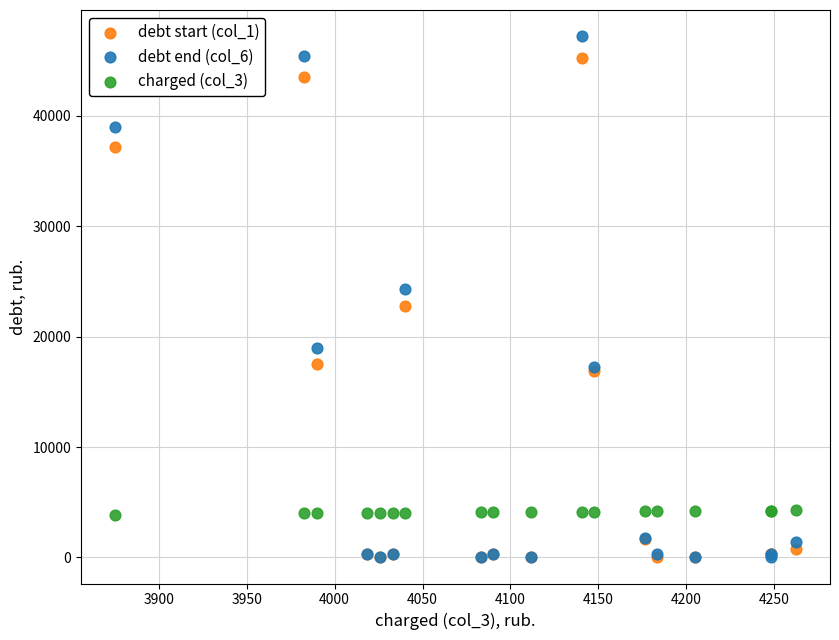

What are all the series names shown in the legend?

debt start (col_1), debt end (col_6), charged (col_3)